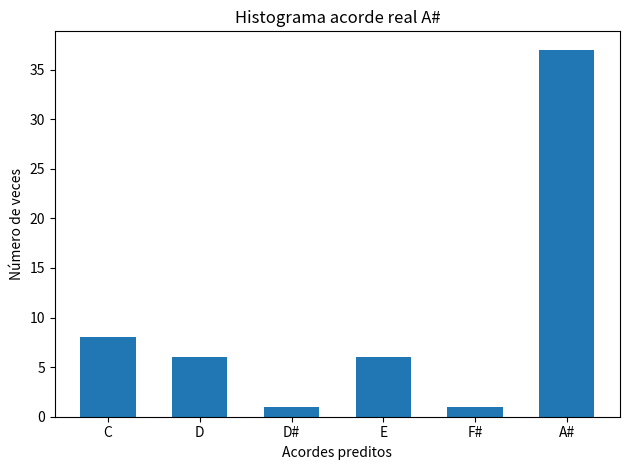

True or false: the data shows 37 at A#.

True